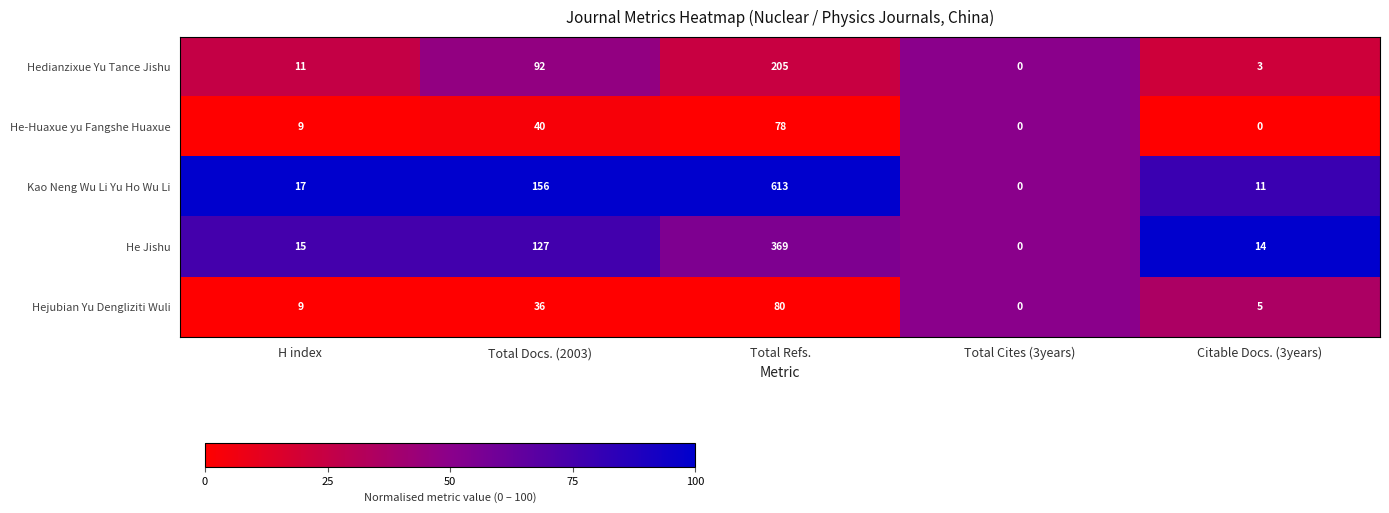

What is the difference between the He Jishu values at Total Docs. (2003) and Total Refs.?

242